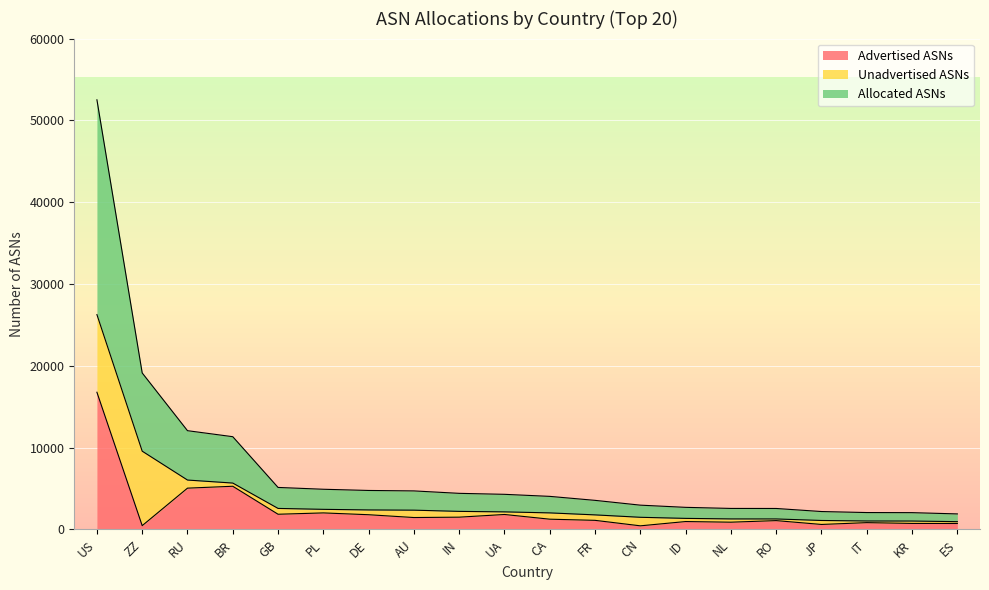

At which label does Allocated ASNs first exceed 2145?

US